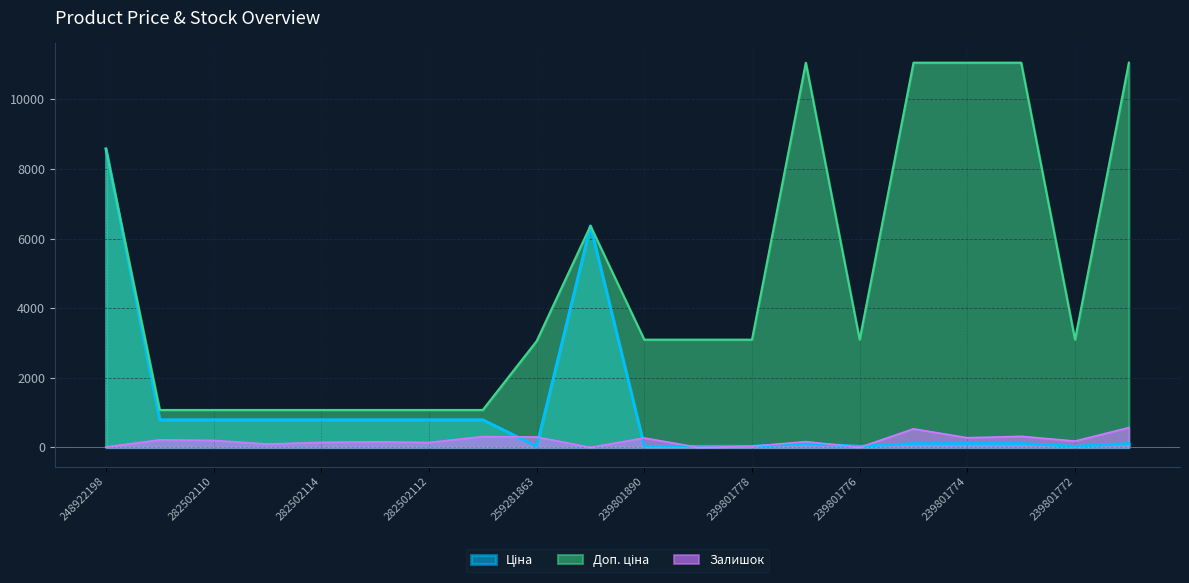

The value of Залишок at 239801828 is -279.8. True or false?

False